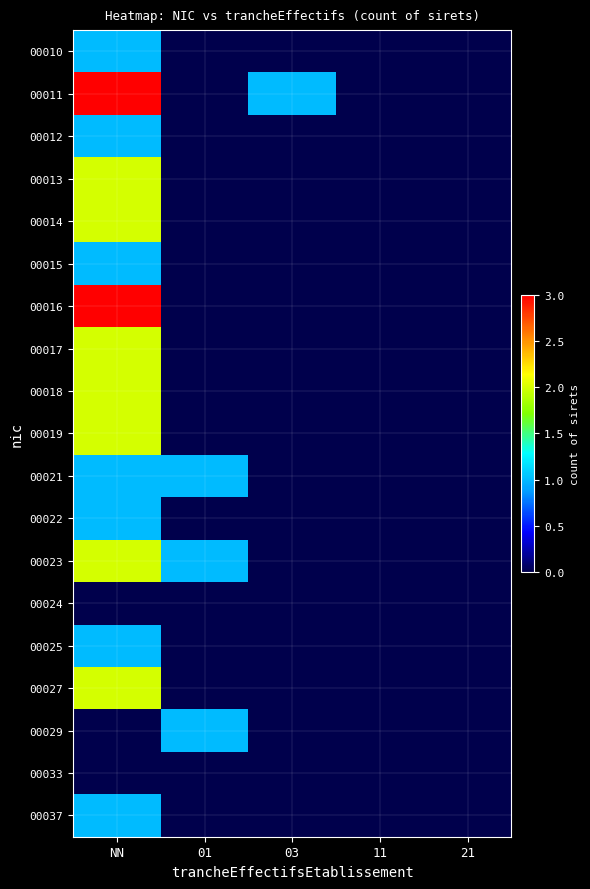

Which label corresponds to the smallest value in the chart?

01